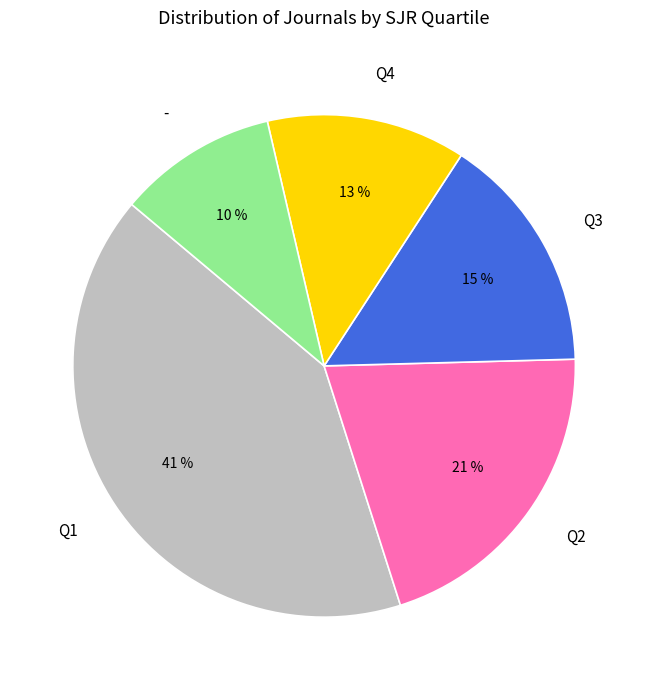

Which slice is the smallest?

-